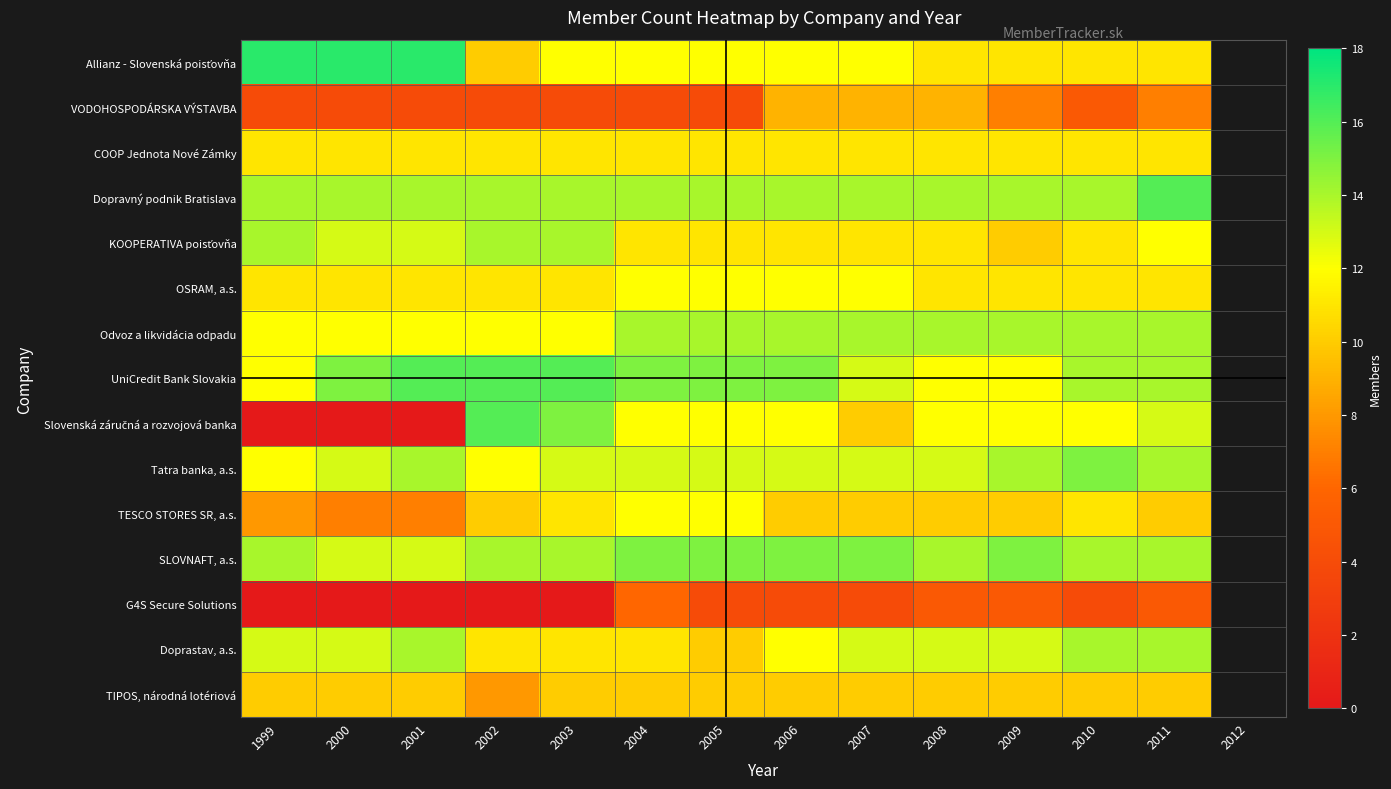

Is it true that Tatra banka, a.s. equals 13.0 at 2004?

True